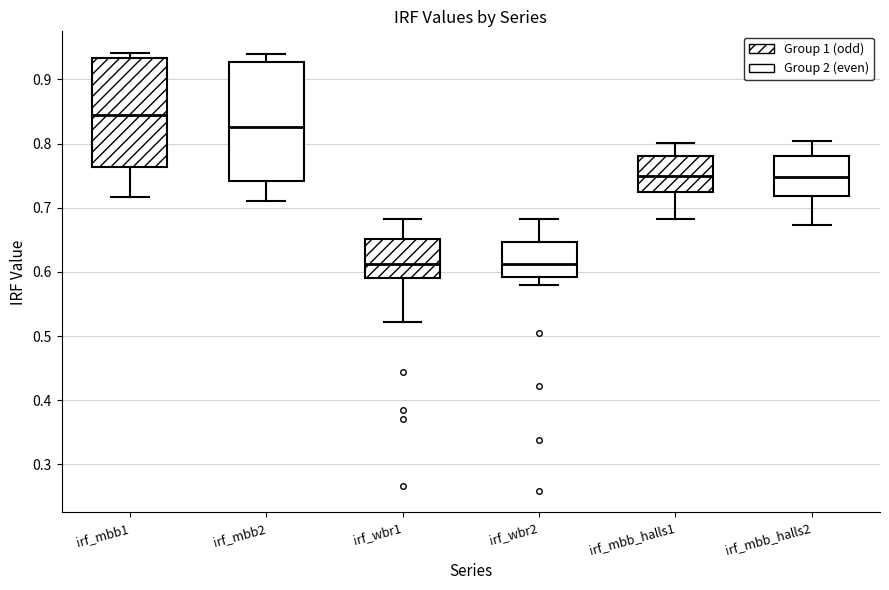

Comparing the boxes themselves (not the whiskers), which one is the tallest?

irf_mbb2